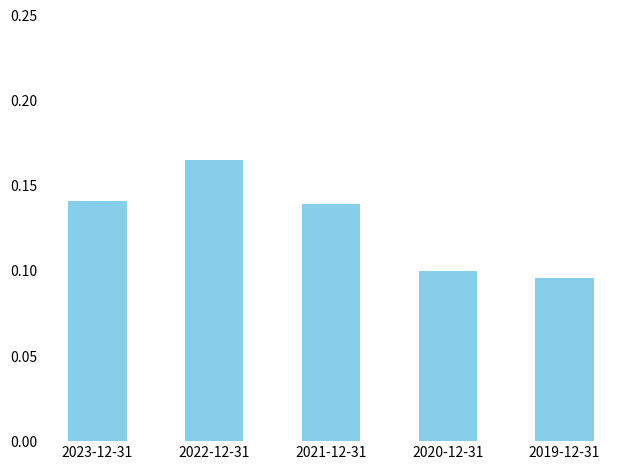

Is it true that the value at 2022-12-31 is 0.1?

False